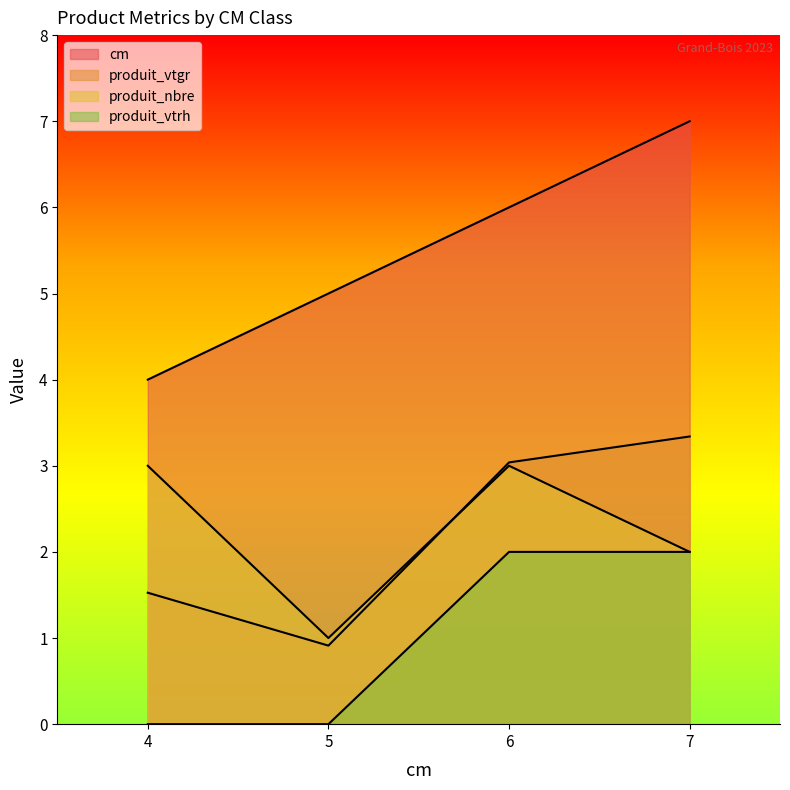

Which category has the lowest value in the produit_vtrh series?

4